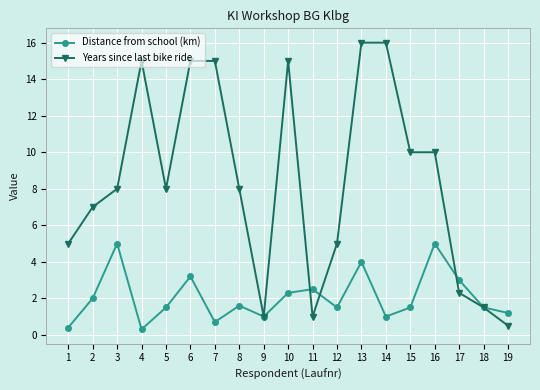

What is the spread (max minus min) of values at 2?

5.0